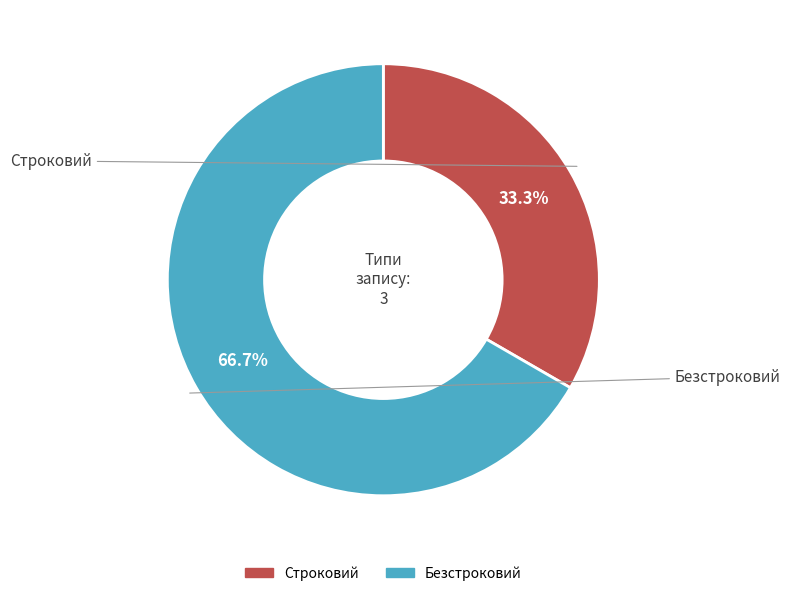

Count the number of slices in the pie.

2